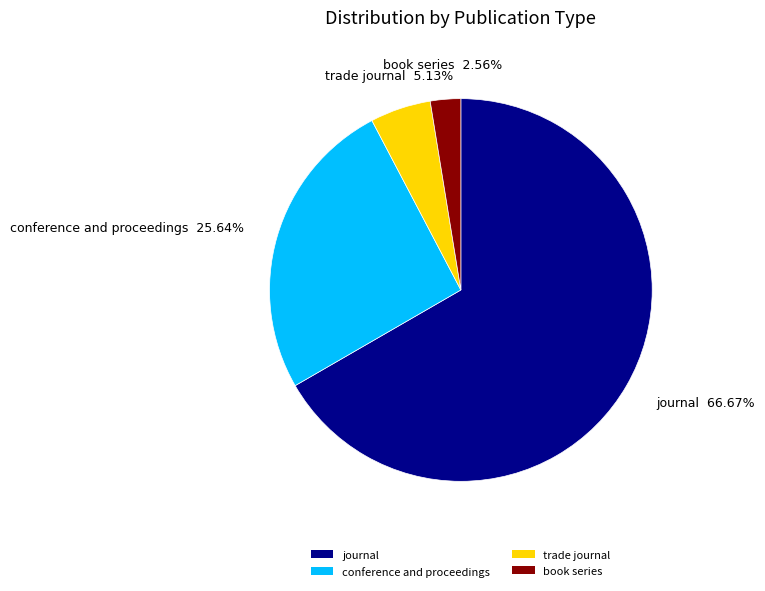

Which slice represents more than half of the pie?

journal